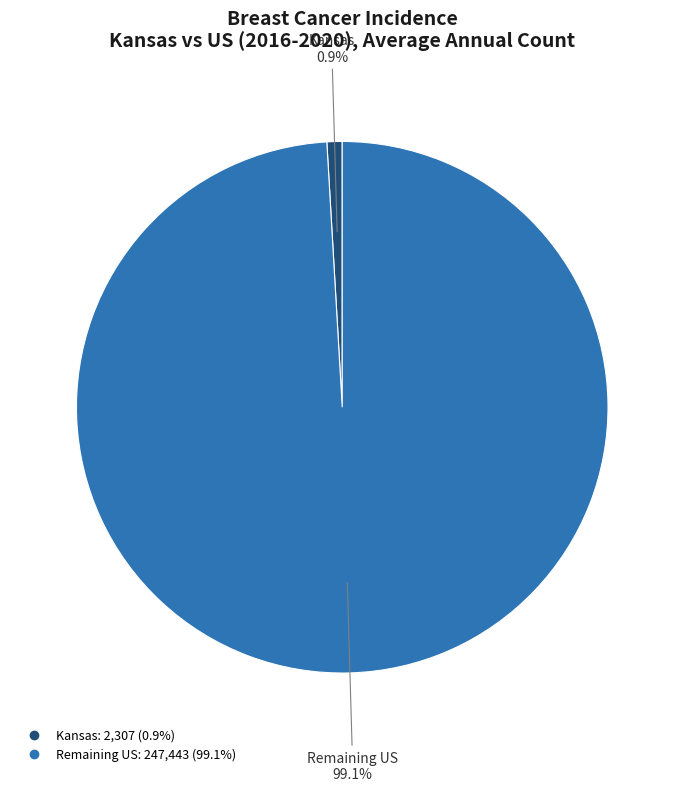

Is there a majority slice in this chart?

Yes